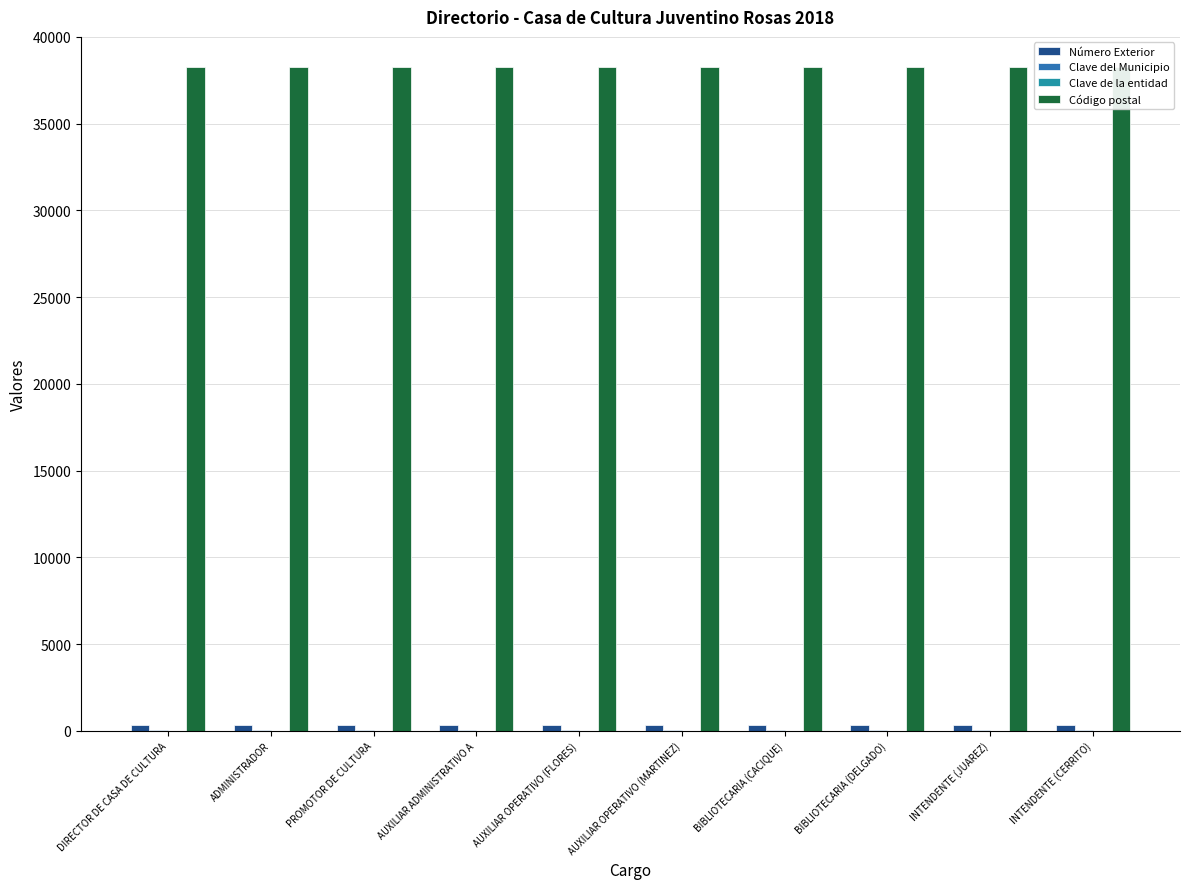

What is the average value of the Clave de la entidad series?

11